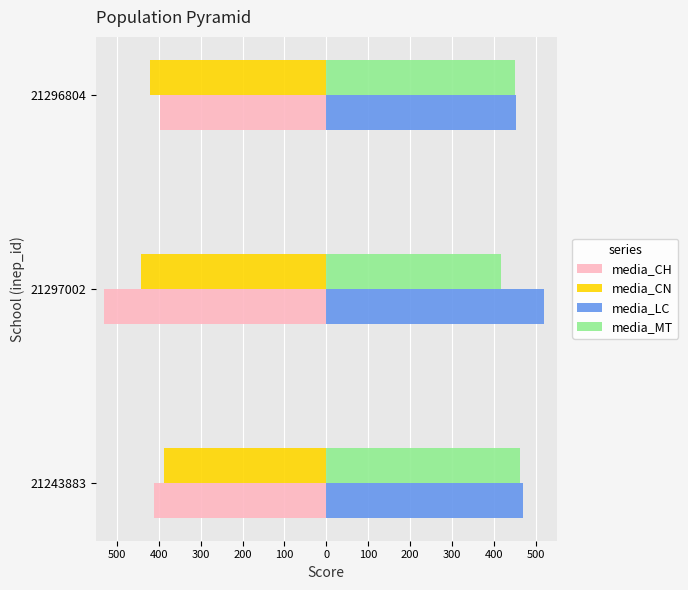

Reading left to right, list all the values displayed in this chart.

media_CH: -410.5	-530.0	-398.1
media_CN: -387.9	-443.6	-422.1
media_LC: 470.4	520.9	453.9
media_MT: 462.2	418.0	450.2